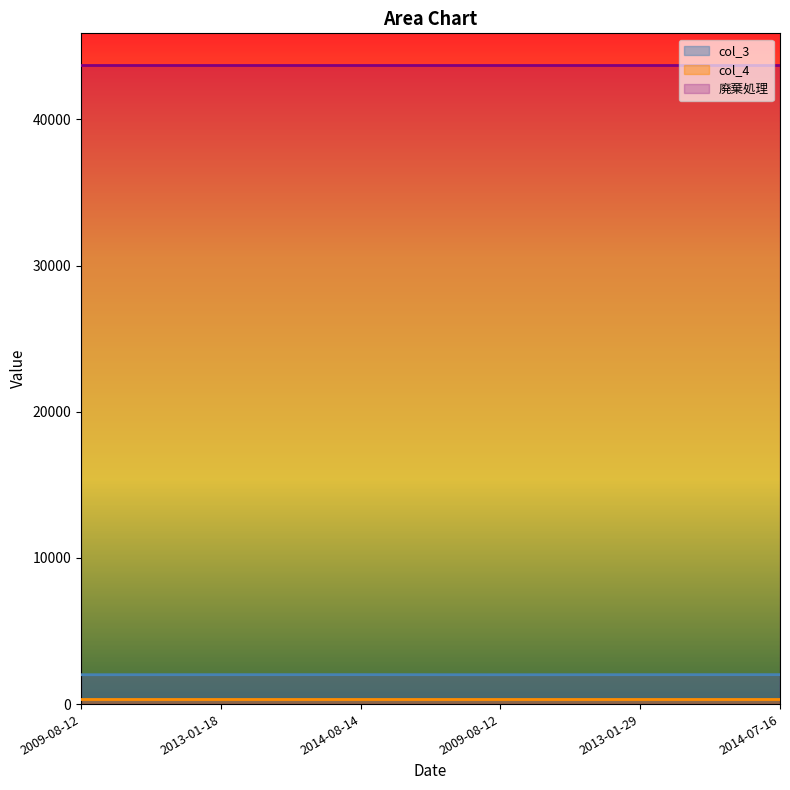

What is the sum of all 廃棄処理 values?

262182